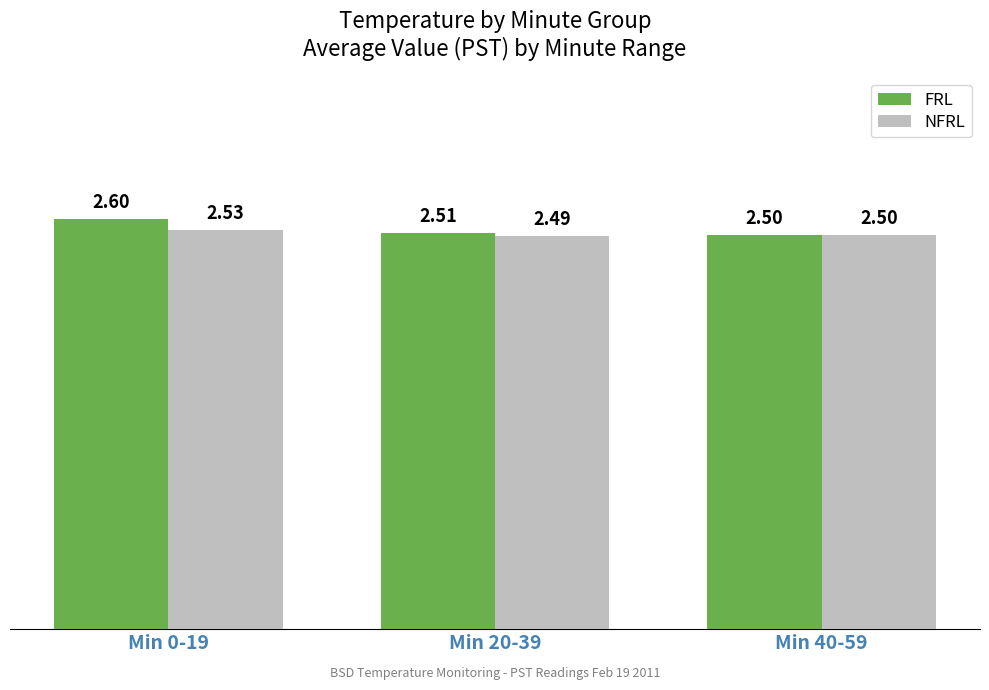

Reading right to left, list all the values displayed in this chart.

FRL: Min 40-59=2.5	Min 20-39=2.5	Min 0-19=2.6
NFRL: Min 40-59=2.5	Min 20-39=2.5	Min 0-19=2.5